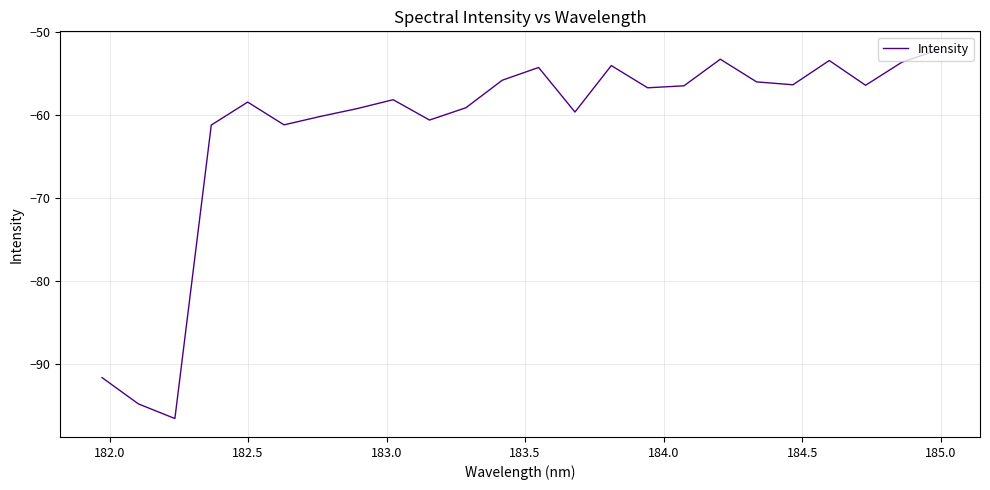

What is the difference between the maximum and minimum values?

44.5